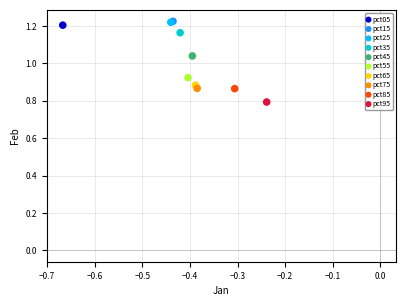

What are all the series names shown in the legend?

pct05, pct15, pct25, pct35, pct45, pct55, pct65, pct75, pct85, pct95